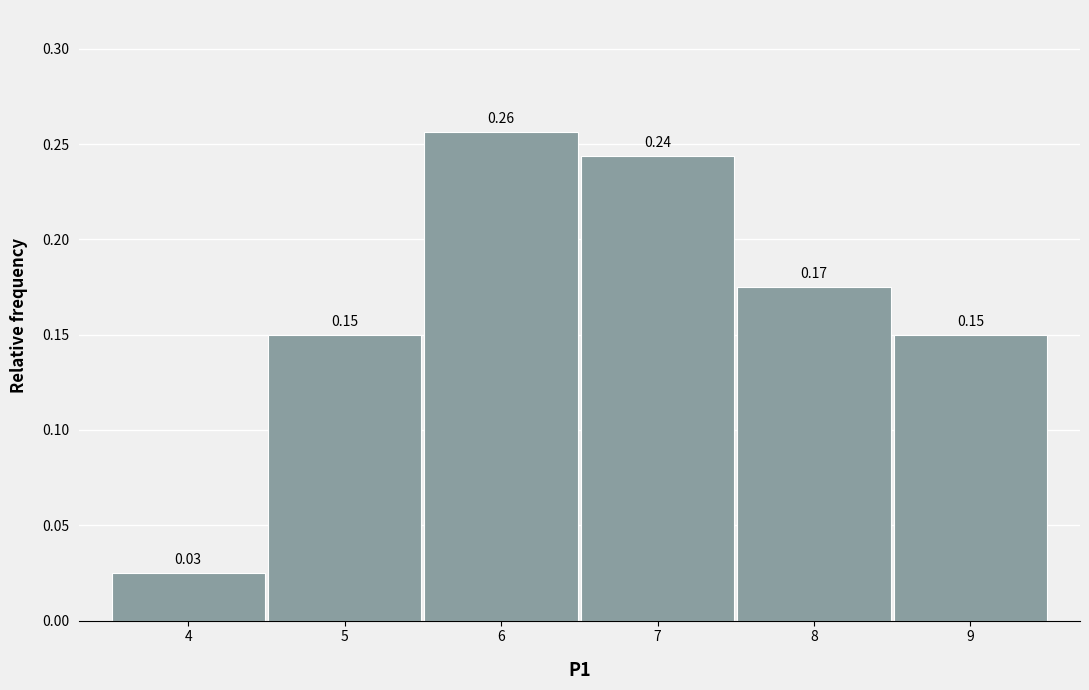

Which range on the x-axis has the tallest bar?

5.5 to 6.5